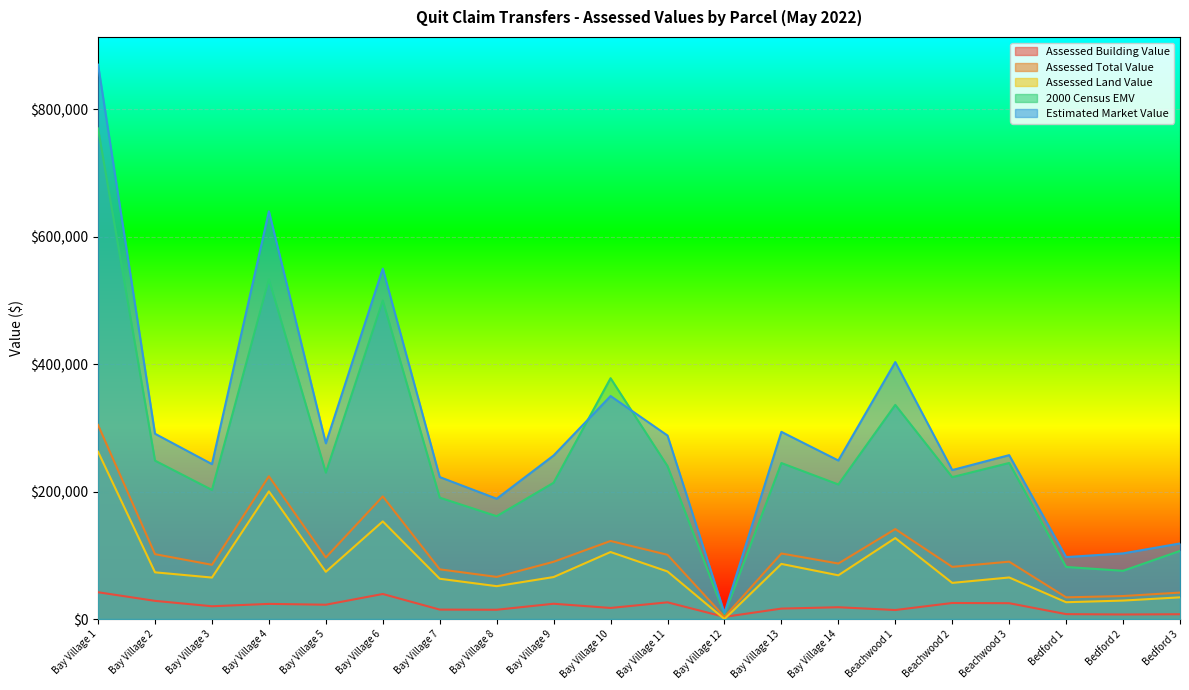

At which category does Estimated Market Value reach its first local valley?

Bay Village 3